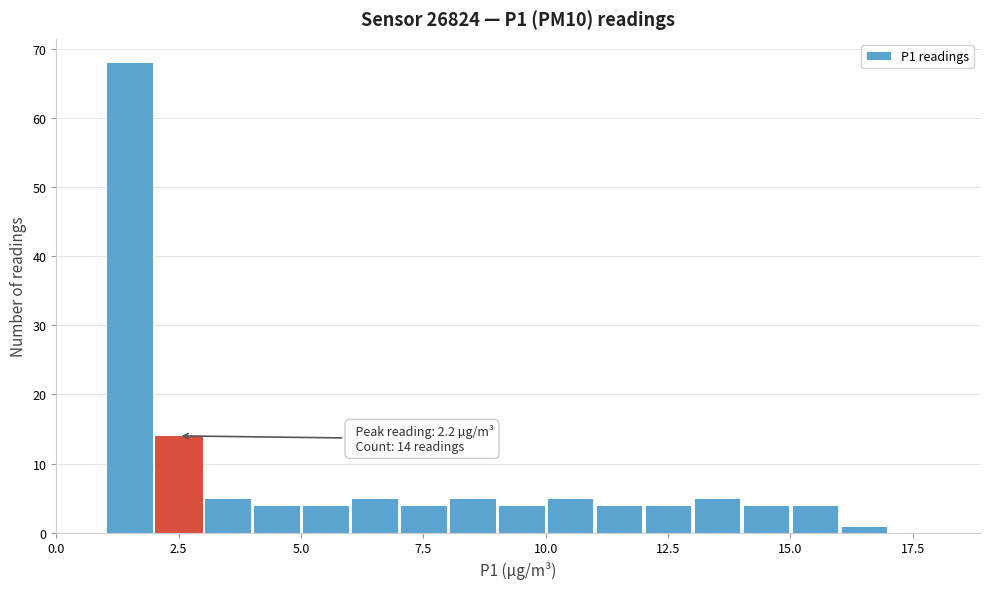

Read against the x-axis, roughly where is the centre of the tallest bar?

1.5